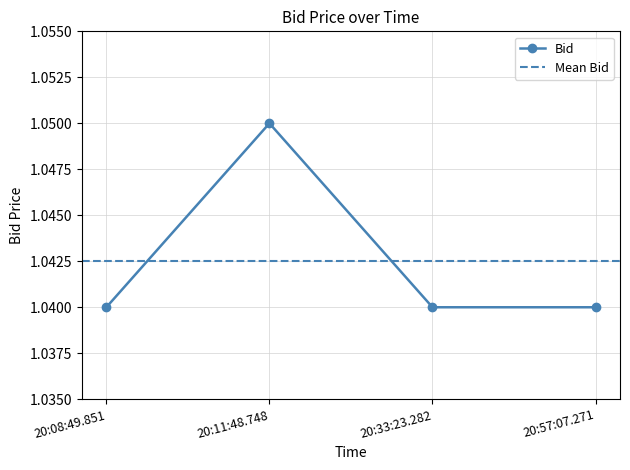

True or false: the data shows 1.7 at 20:57:07.271.

False